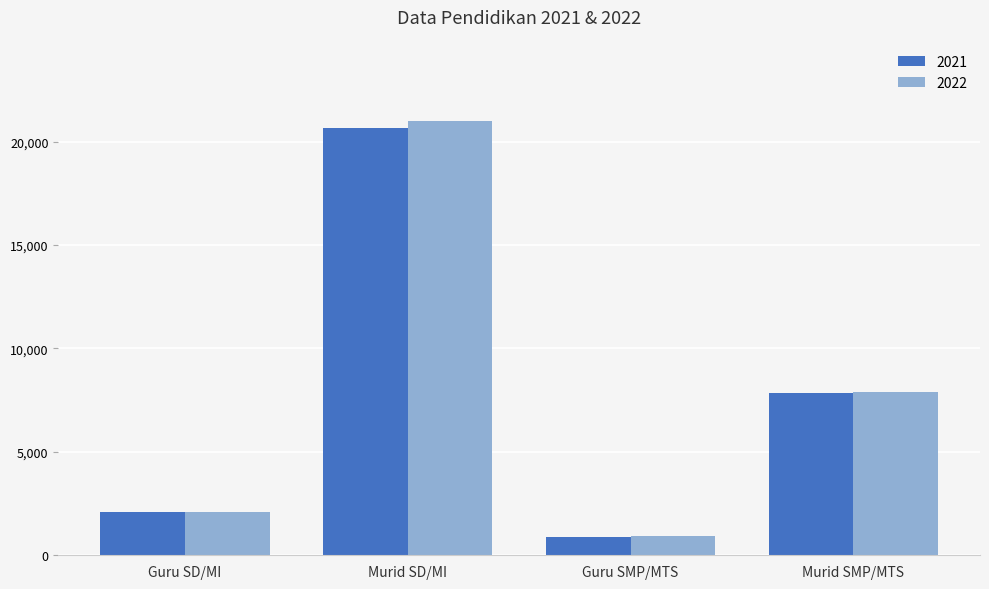

What is the total value across all series at Guru SD/MI?

4178